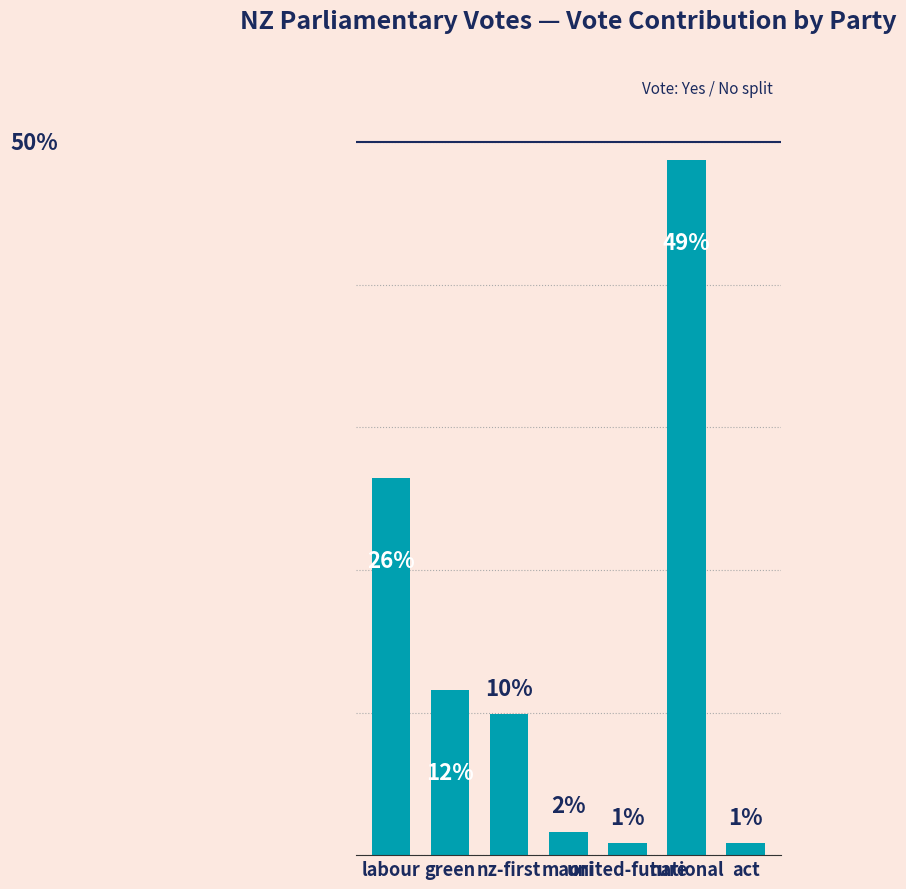

How many data points are less than 9?

3